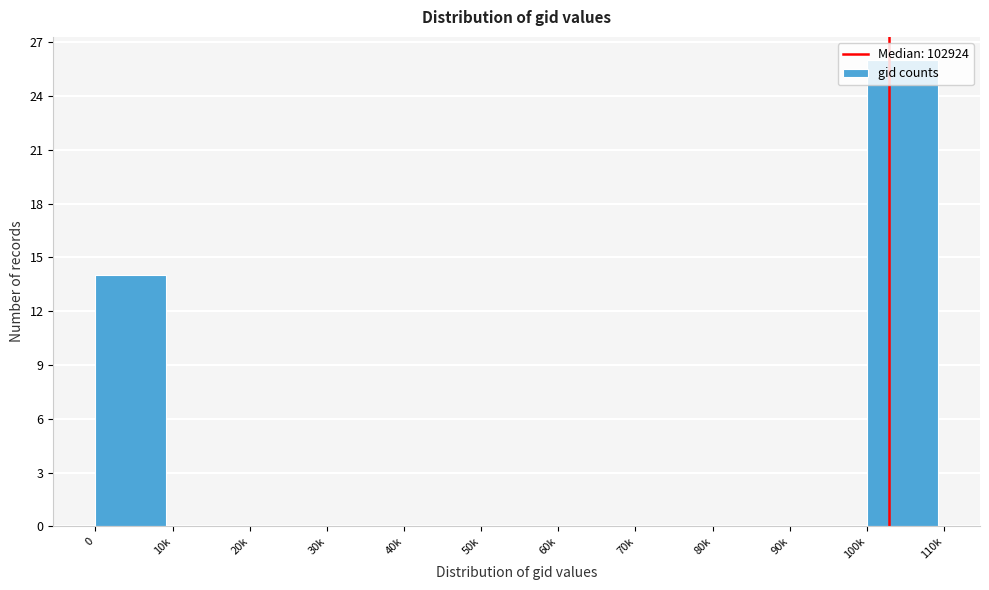

What is the greatest value displayed?

26